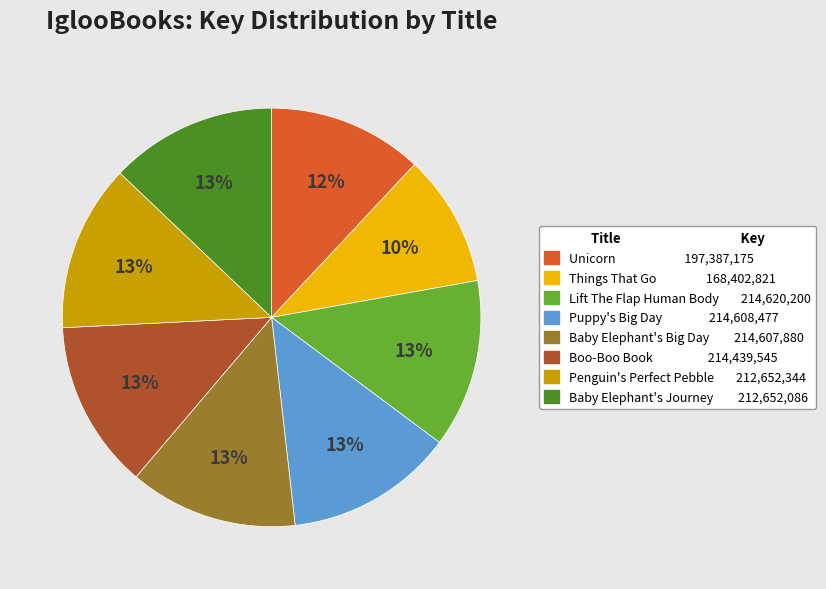

To the nearest percent, what percentage of the pie is Lift The Flap Human Body?

13%